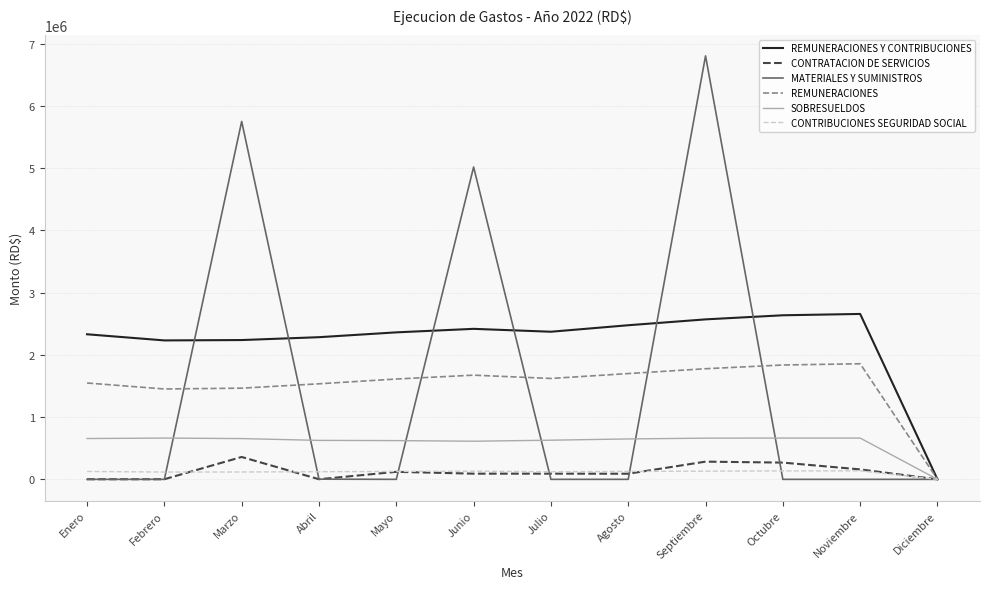

List the series in order of their peak value, highest first.

MATERIALES Y SUMINISTROS, REMUNERACIONES Y CONTRIBUCIONES, REMUNERACIONES, SOBRESUELDOS, CONTRATACION DE SERVICIOS, CONTRIBUCIONES SEGURIDAD SOCIAL